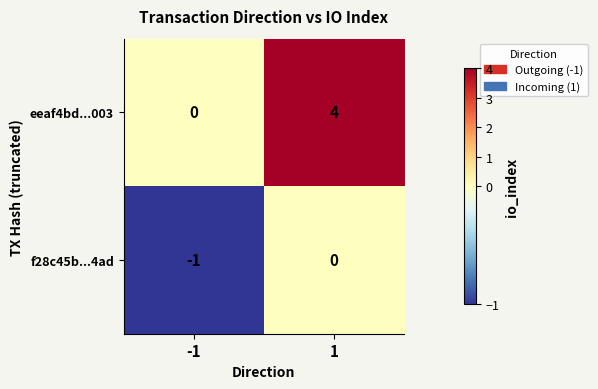

At which category is the sum across all series the highest?

1